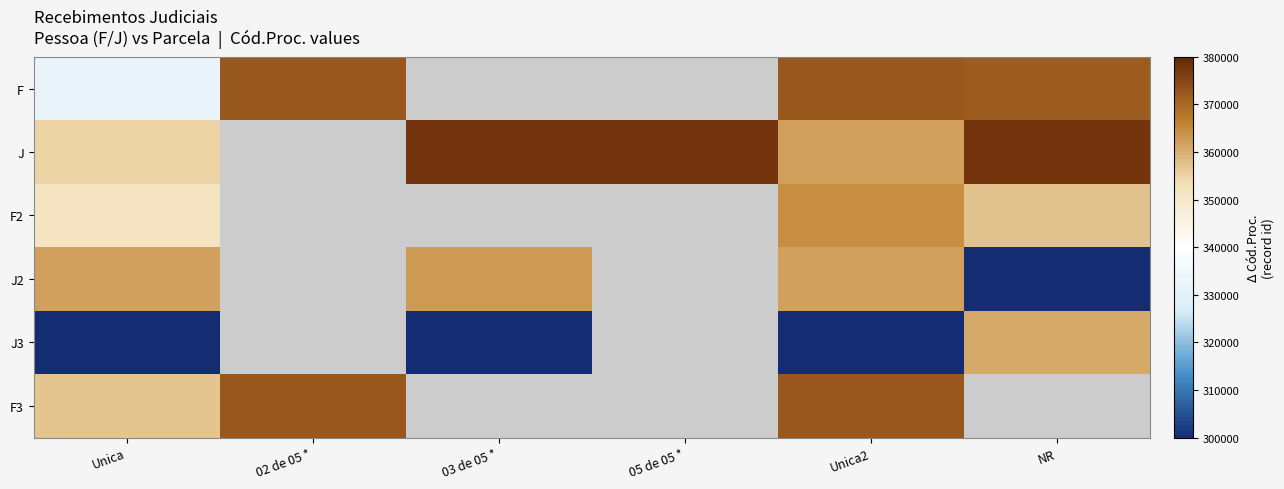

What is the difference between the maximum and minimum values in the J2 series?

352801.0